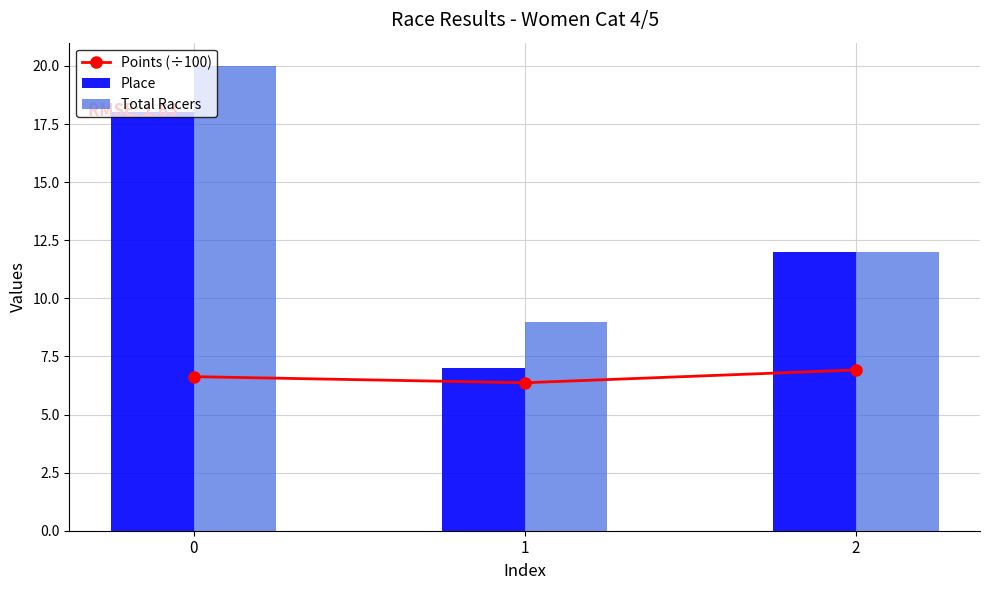

How many groups of bars are there?

3